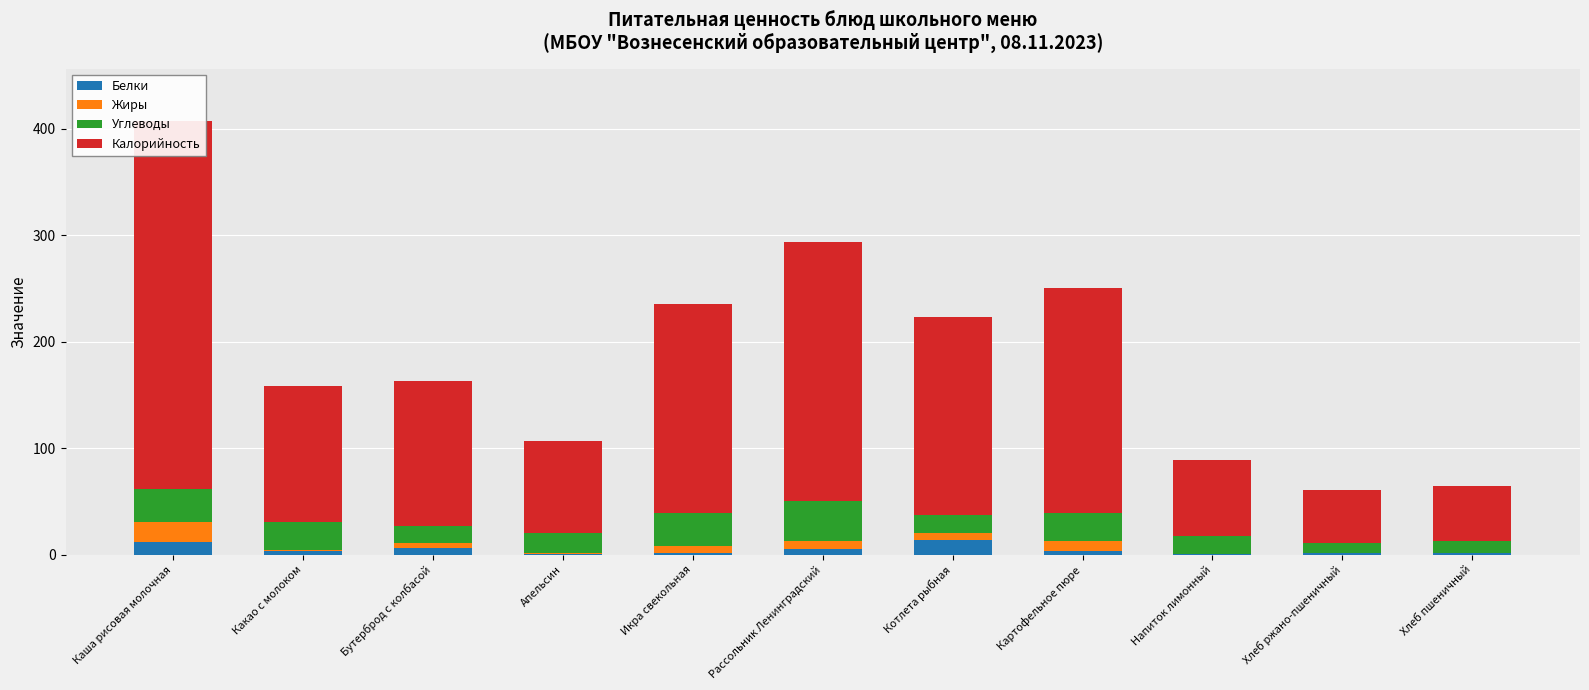

How many bars are there in total?

44